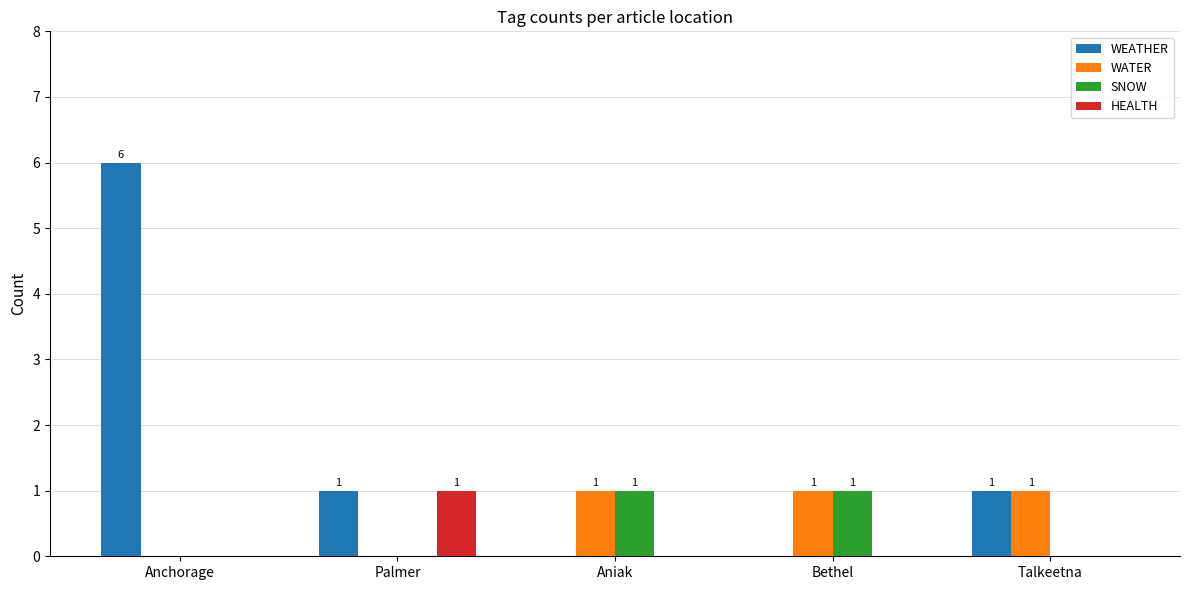

Is it true that WEATHER equals 2 at Aniak?

False